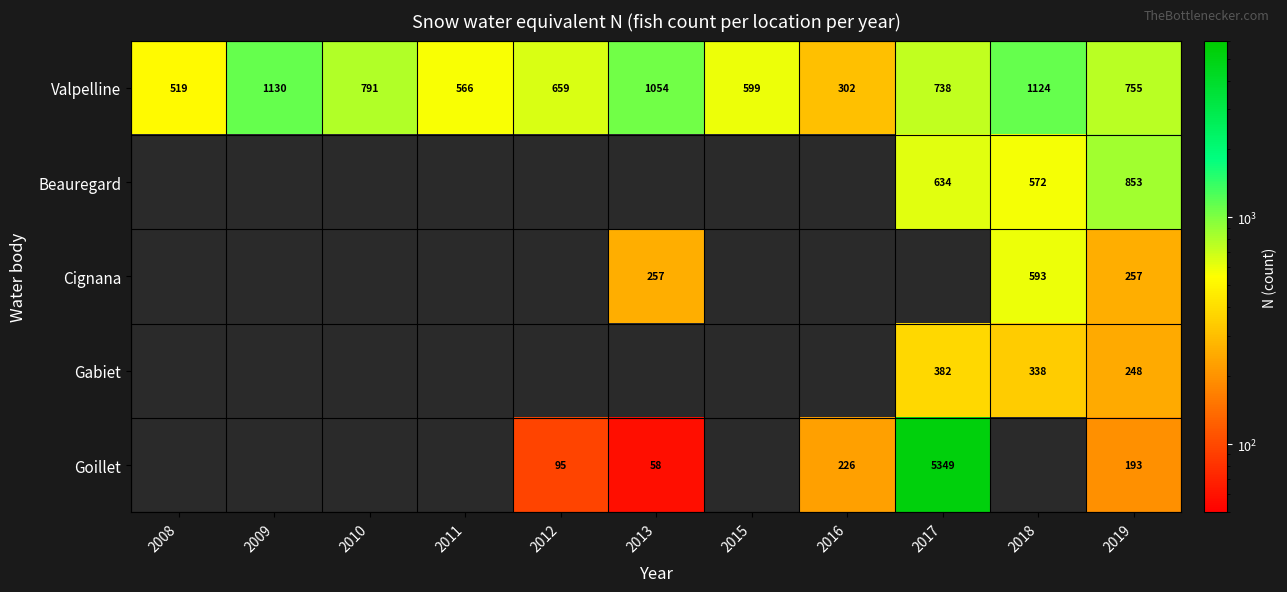

List the labels in order of Valpelline value, largest first.

2009, 2018, 2013, 2010, 2019, 2017, 2012, 2015, 2011, 2008, 2016